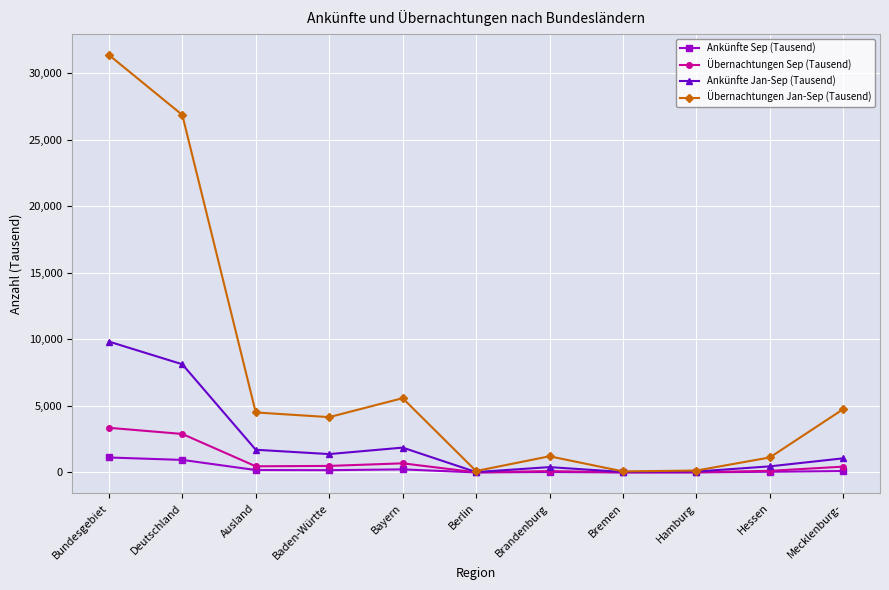

What is the difference between the Übernachtungen Jan-Sep (Tausend) values at Baden-Württe and Berlin?

4047.7